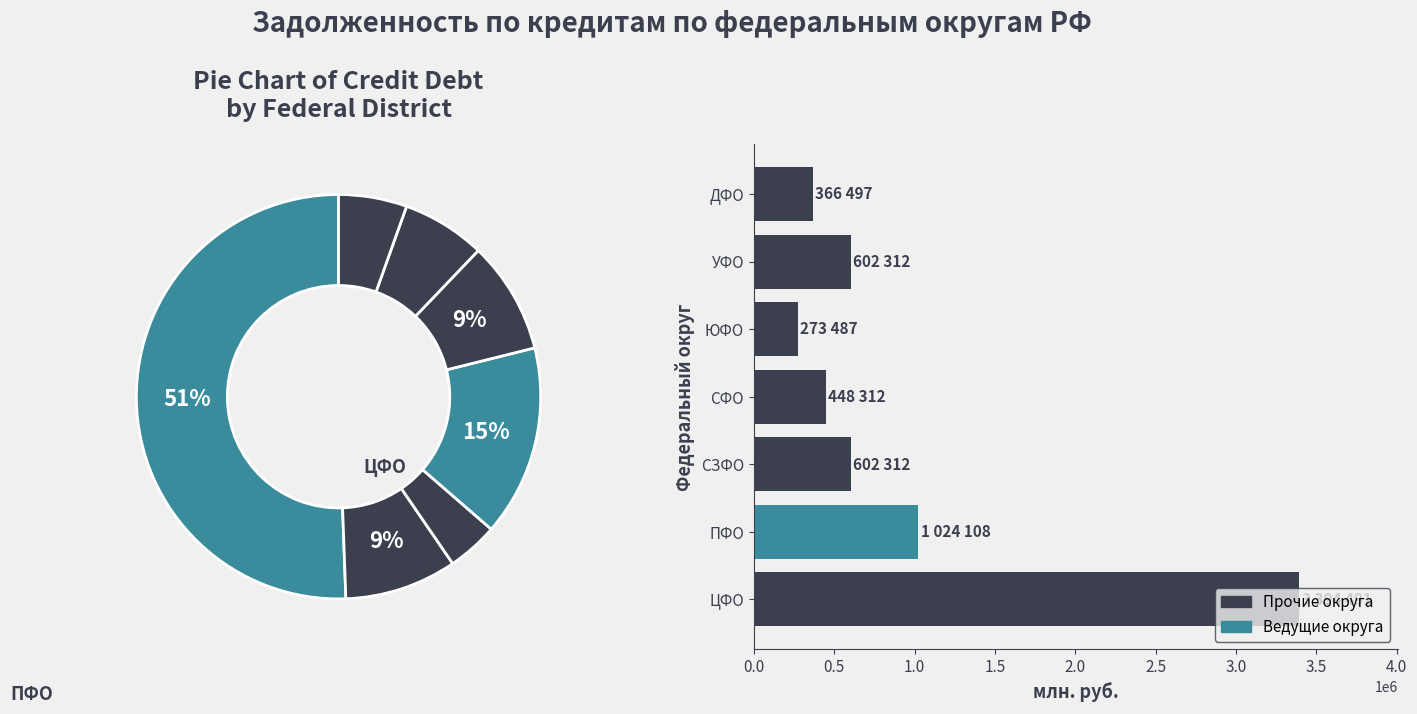

Is the sum of СФО and ЦФО greater than half?

Yes